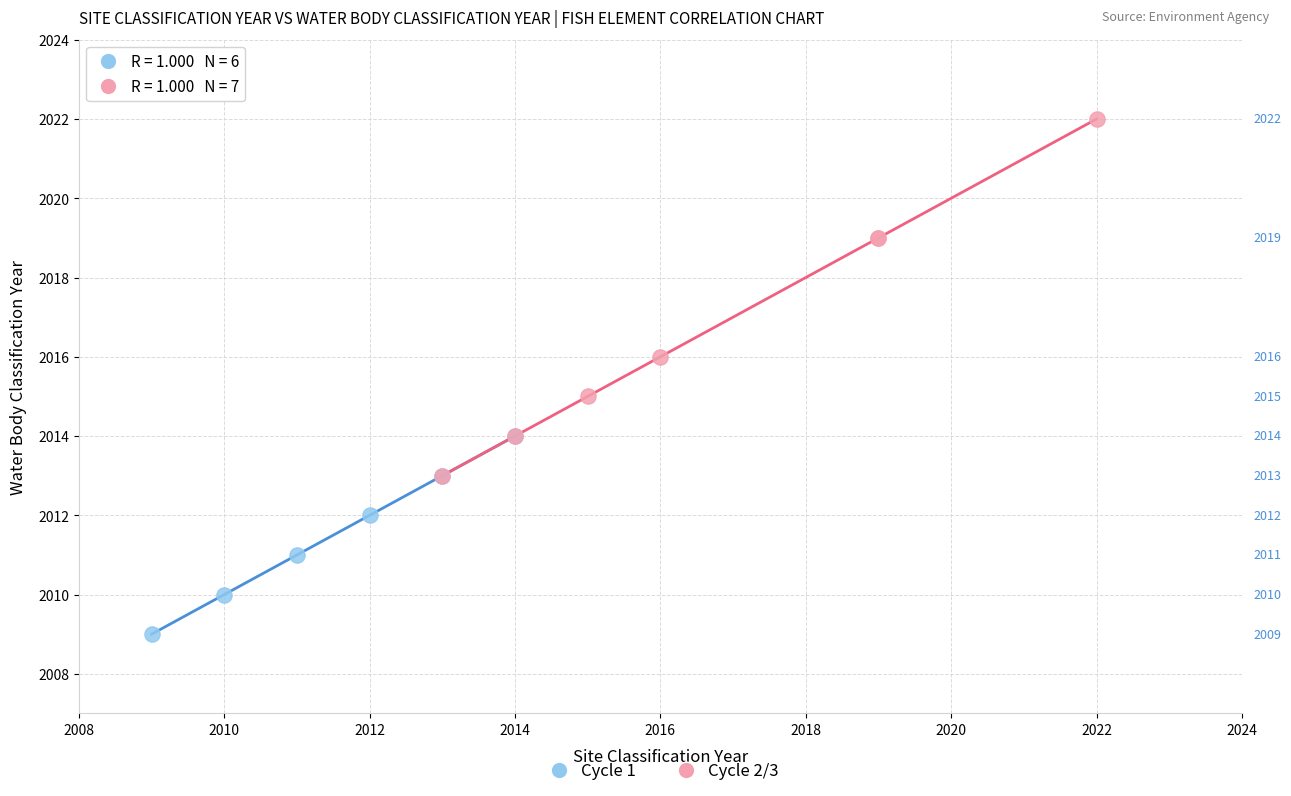

Which series contains the lowest Y value?

Cycle 1